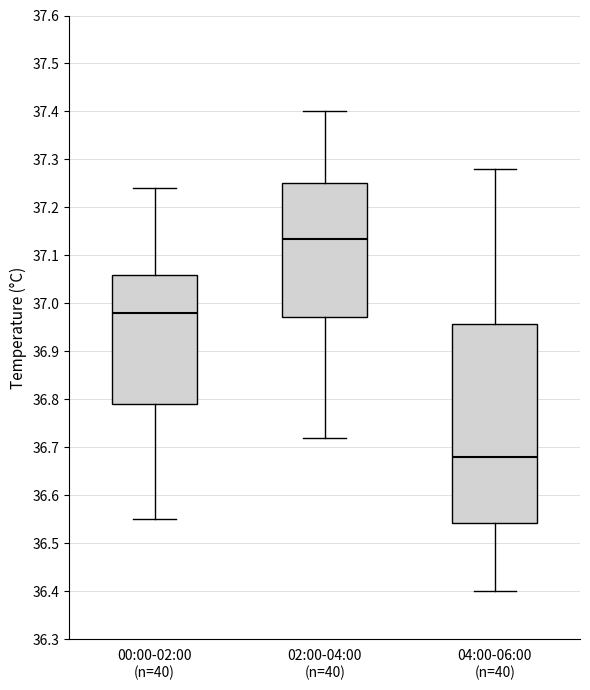

Reading left to right, transcribe this box plot: for each box, give where its median line is, the range the box spans, and where its two whiskers end, as read against the y-axis. The values are not printed on the chart, so give them approximately, as read against the axis.

00:00-02:00 (n=40): median 36.98, box 36.79 to 37.06, whiskers 36.55 to 37.24
02:00-04:00 (n=40): median 37.14, box 36.97 to 37.25, whiskers 36.72 to 37.40
04:00-06:00 (n=40): median 36.68, box 36.54 to 36.96, whiskers 36.40 to 37.28